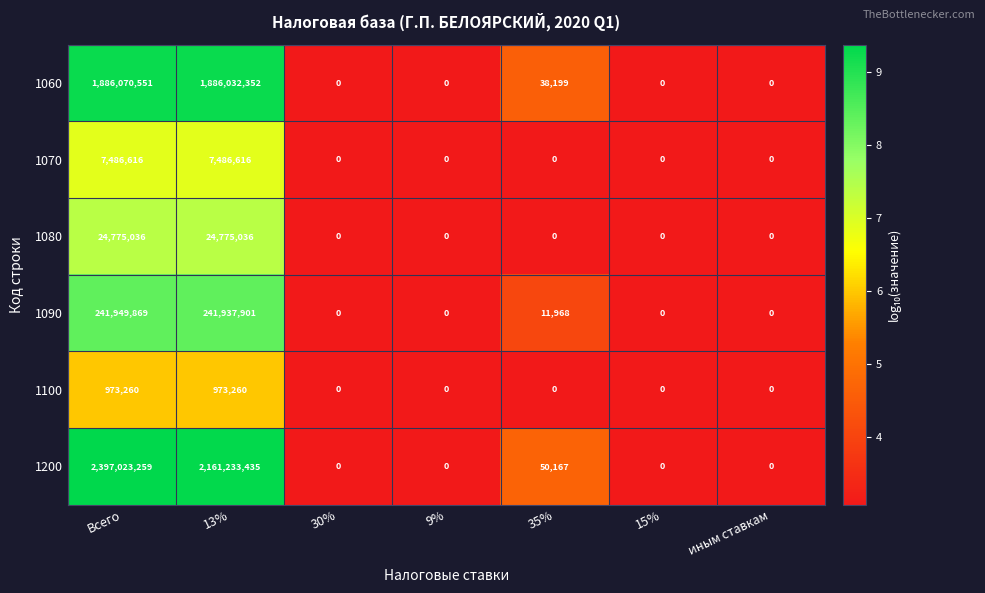

Which label corresponds to the largest value in the chart?

Всего